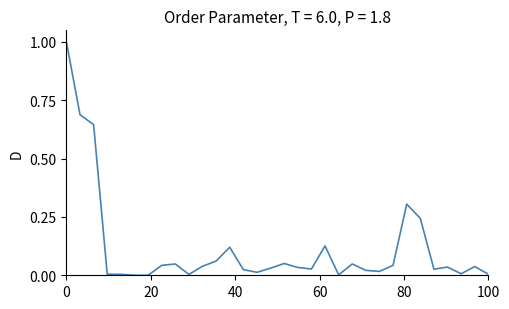

What is the difference between the maximum and minimum values?

1.0